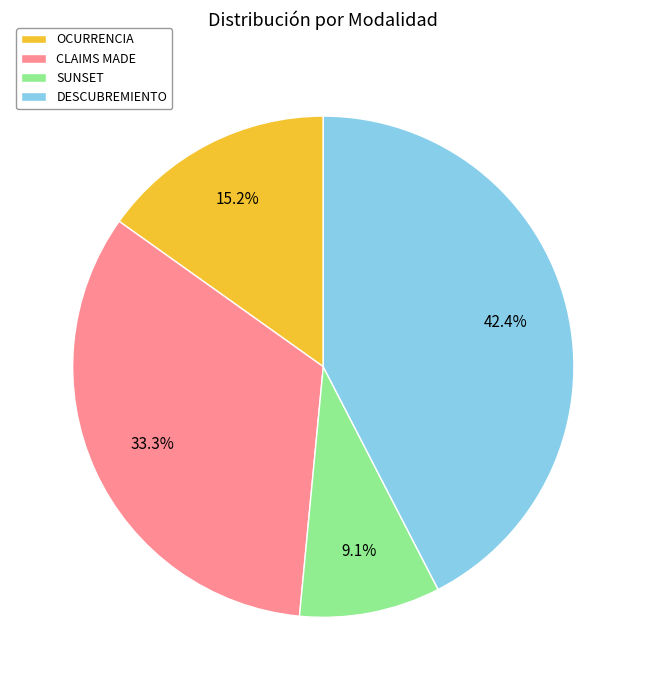

Rank the categories by value from highest to lowest.

DESCUBREMIENTO, CLAIMS MADE, OCURRENCIA, SUNSET